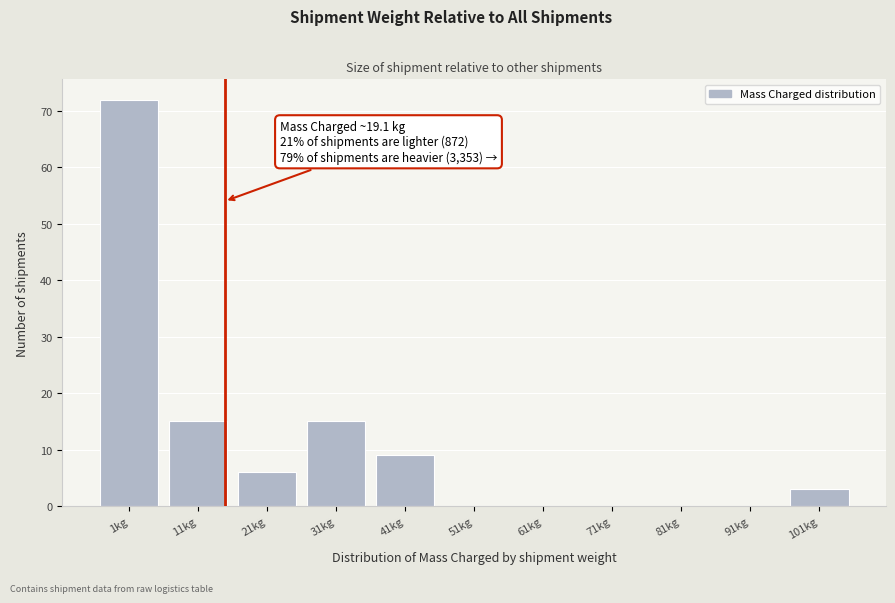

Reading left to right, what are all the values shown in this chart?

1kg=72	11kg=15	21kg=6	31kg=15	41kg=9	51kg=0	61kg=0	71kg=0	81kg=0	91kg=0	101kg=3